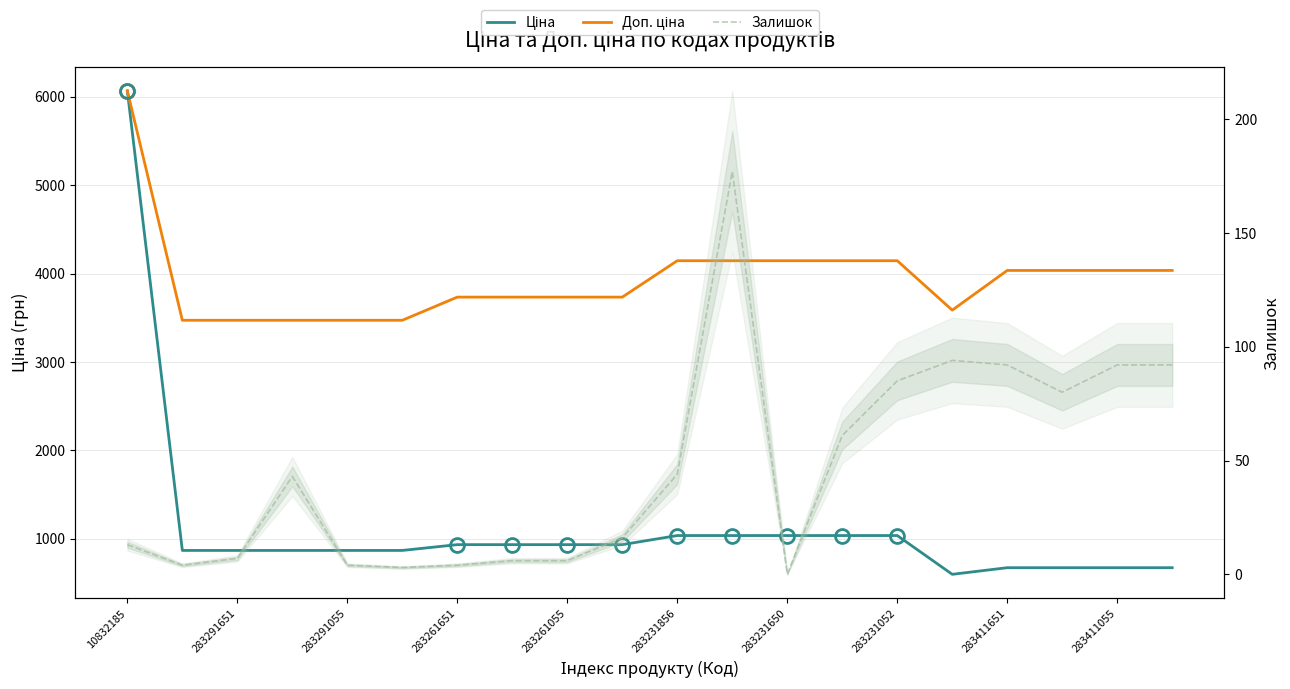

The value of Доп. ціна at 15 is 4992.4. True or false?

False